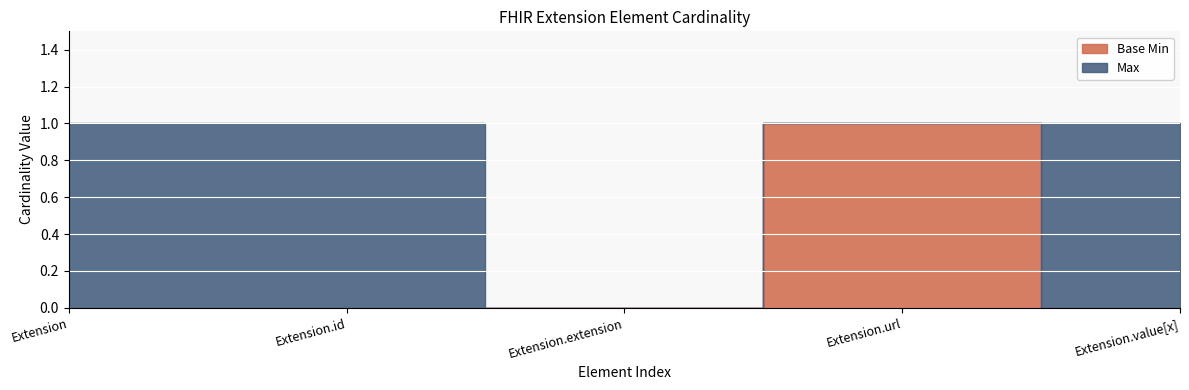

At which label is Base Min closest to 0?

Extension